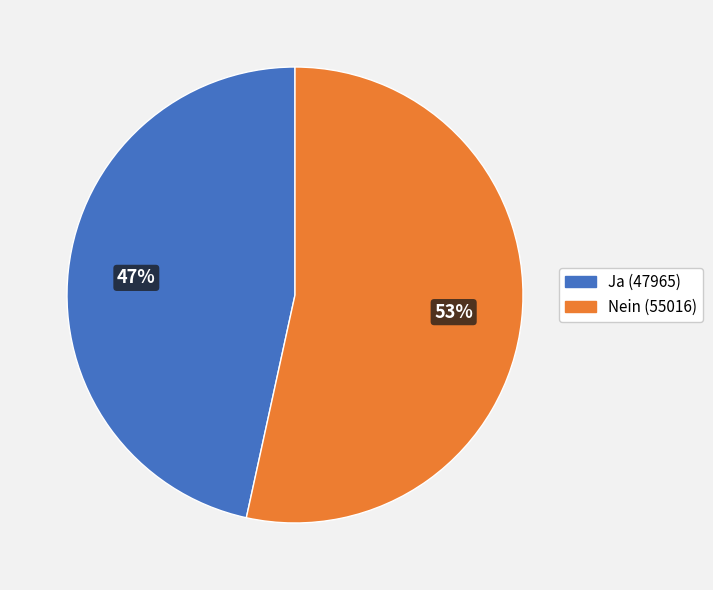

Which category has the smallest portion of the pie?

Ja (47965)